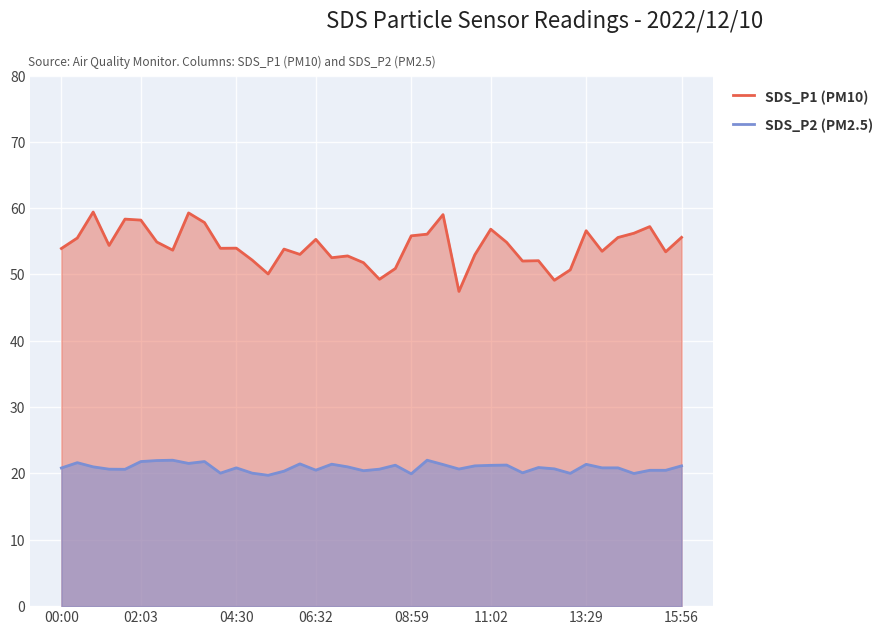

What is the smallest value displayed?

19.7